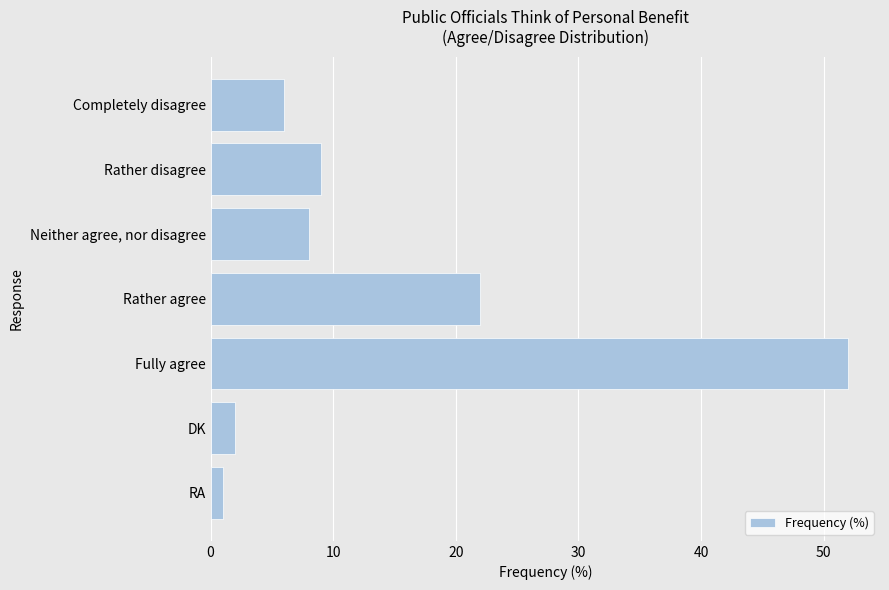

What is the minimum value shown in the chart?

1